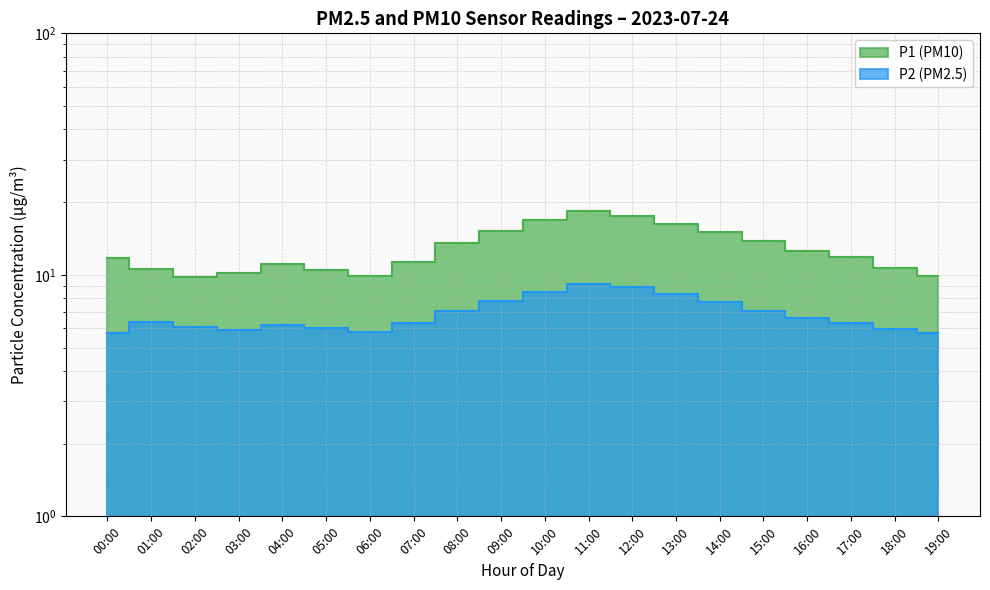

True or false: P2 and P1 cross at least once.

False